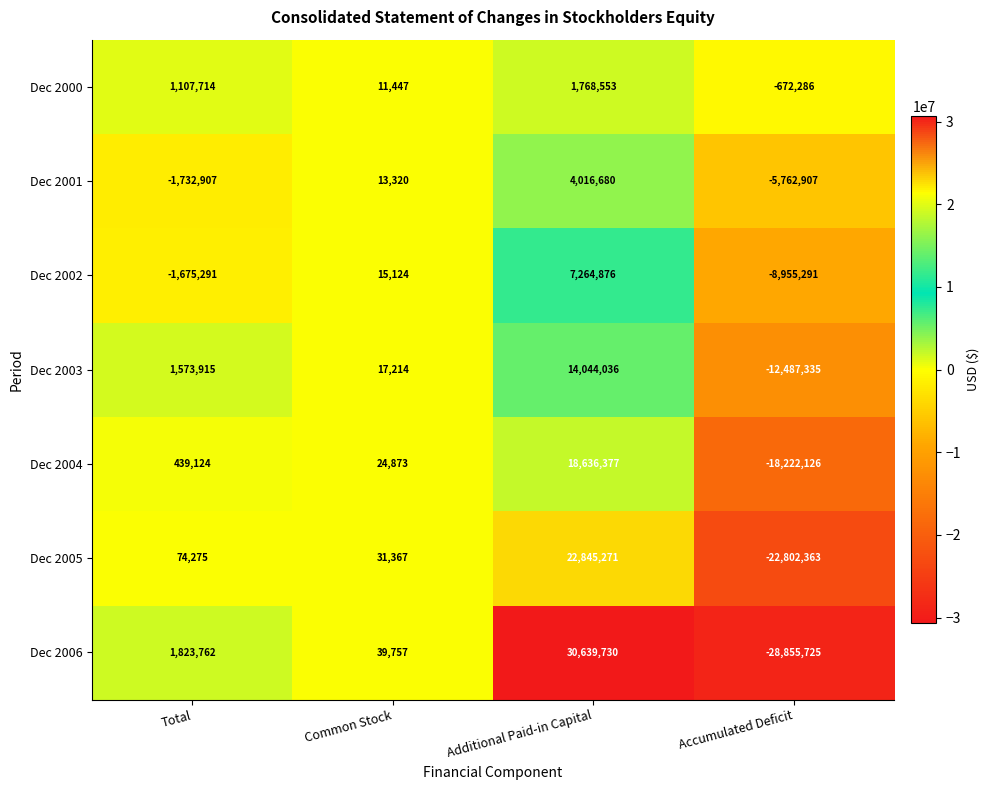

Reading left to right, transcribe all the data shown in this chart.

Dec 2000: 1107714	11447	1768553	-672286
Dec 2001: -1732907	13320	4016680	-5762907
Dec 2002: -1675291	15124	7264876	-8955291
Dec 2003: 1573915	17214	14044036	-12487335
Dec 2004: 439124	24873	18636377	-18222126
Dec 2005: 74275	31367	22845271	-22802363
Dec 2006: 1823762	39757	30639730	-28855725